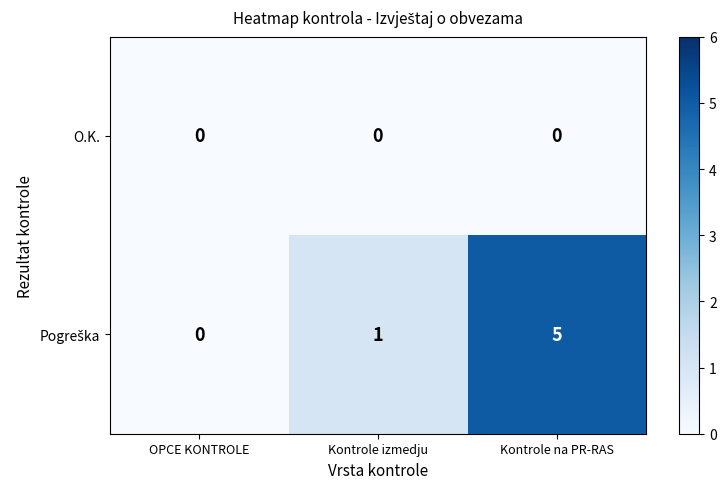

What is the greatest value displayed?

5